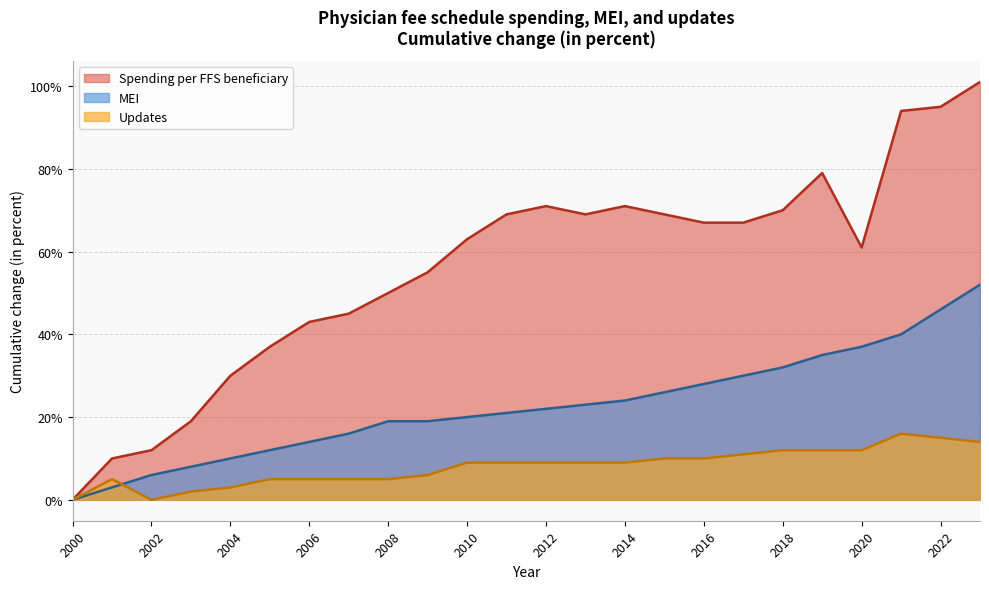

True or false: MEI and Spending per FFS beneficiary cross at least once.

False